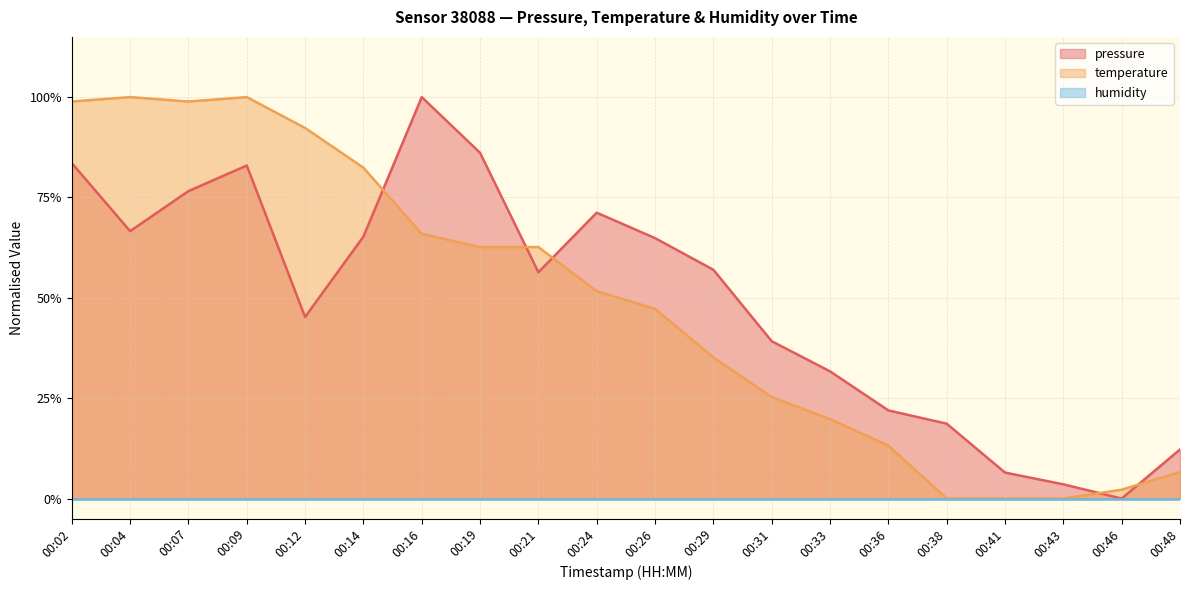

True or false: temperature has a value of 0.4 at 00:29.

True